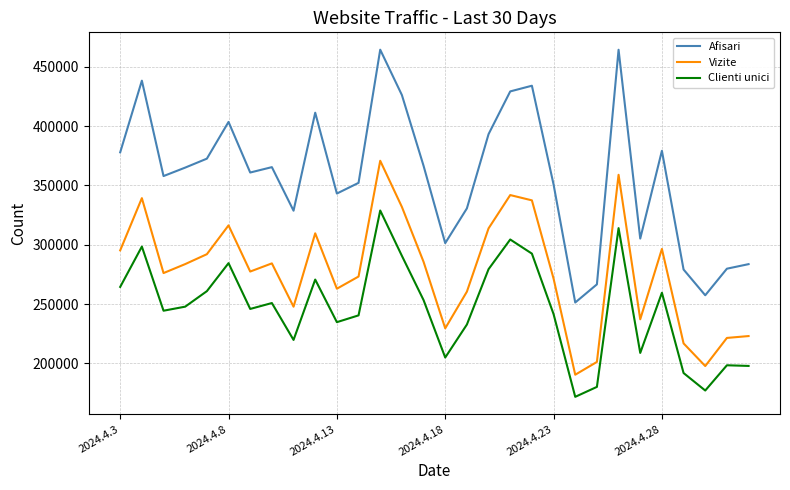

What is the difference between the maximum and minimum values in the Afisari series?

213073